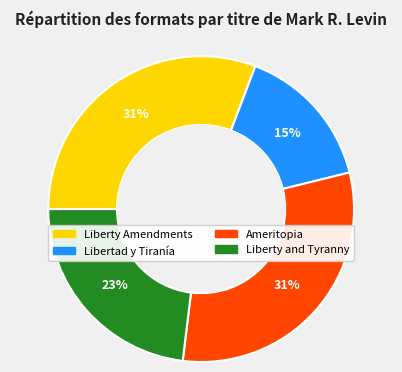

To the nearest percent, what percentage of the pie is Ameritopia?

31%